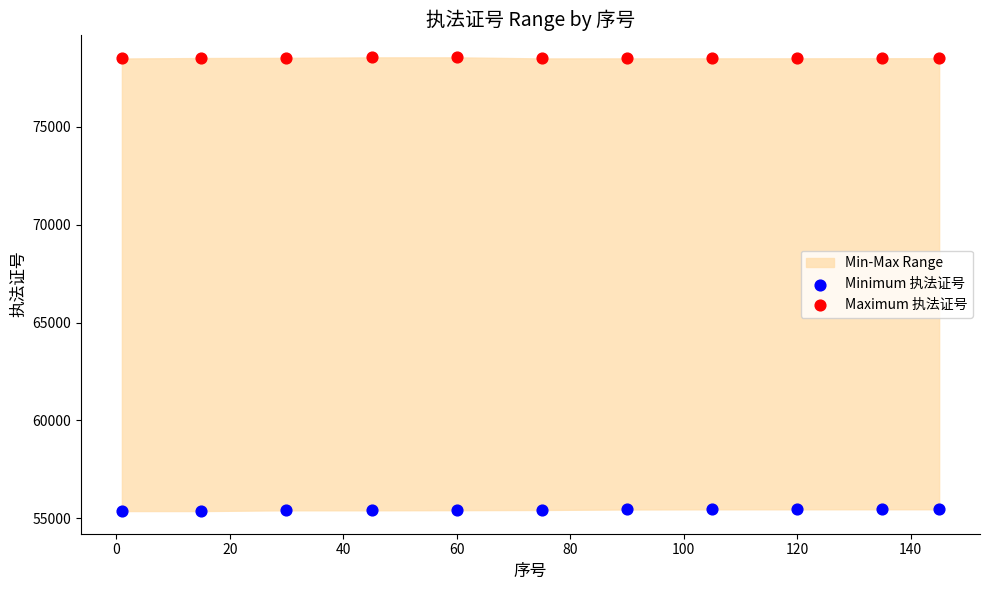

Which series contains the highest Y value?

Maximum 执法证号